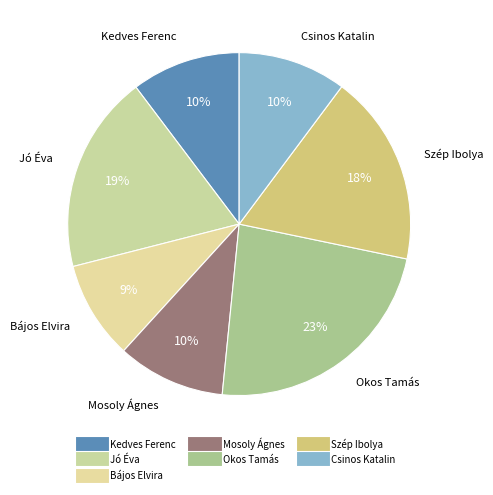

How many segments does this pie chart have?

7